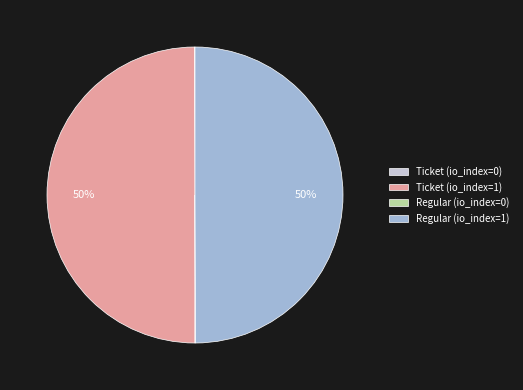

Is it true that Ticket (io_index=1) is 50% of the pie?

True